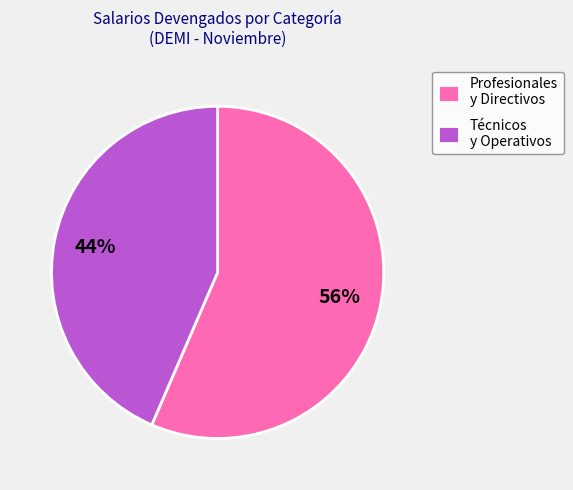

Do Profesionales y Directivos and Técnicos y Operativos together represent more than half of the pie?

Yes